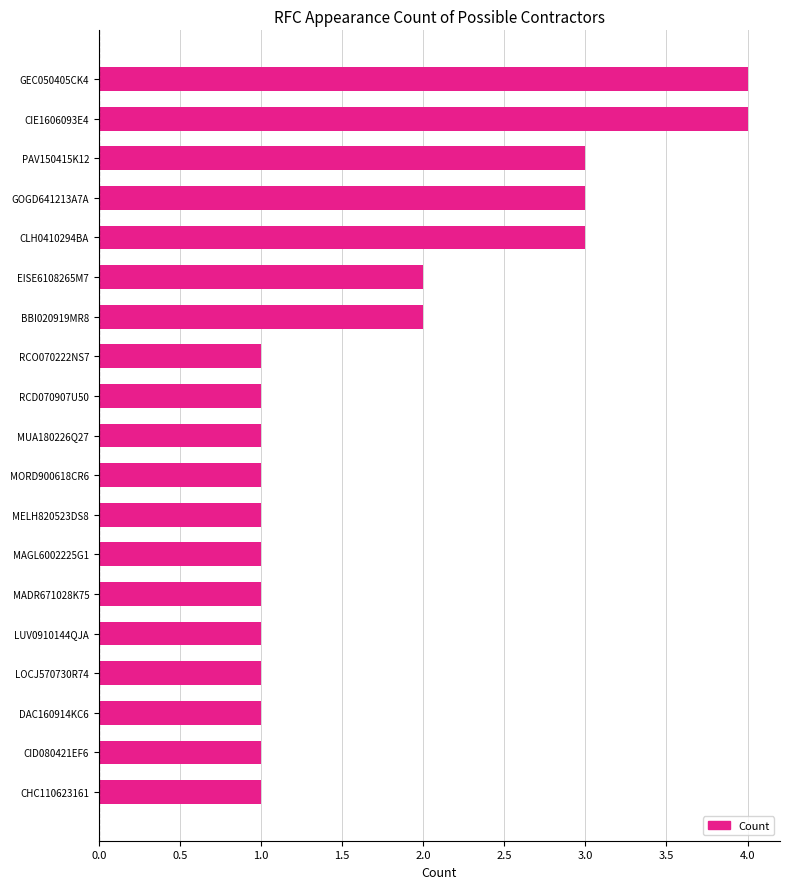

Reading bottom to top, extract all data points from this chart.

1	1	1	1	1	1	1	1	1	1	1	1	2	2	3	3	3	4	4